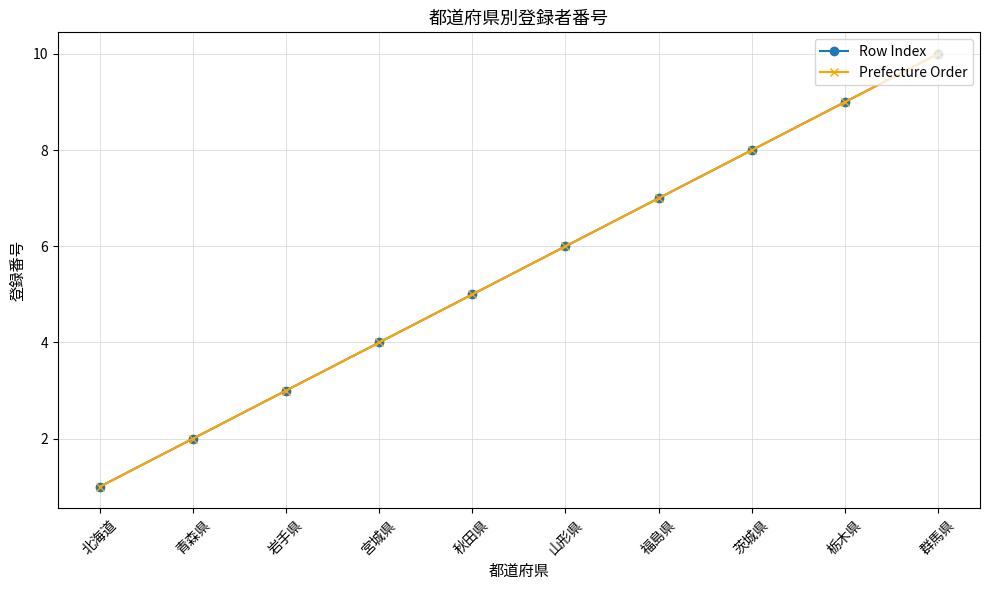

Is this an area chart (filled region under the line)?

No